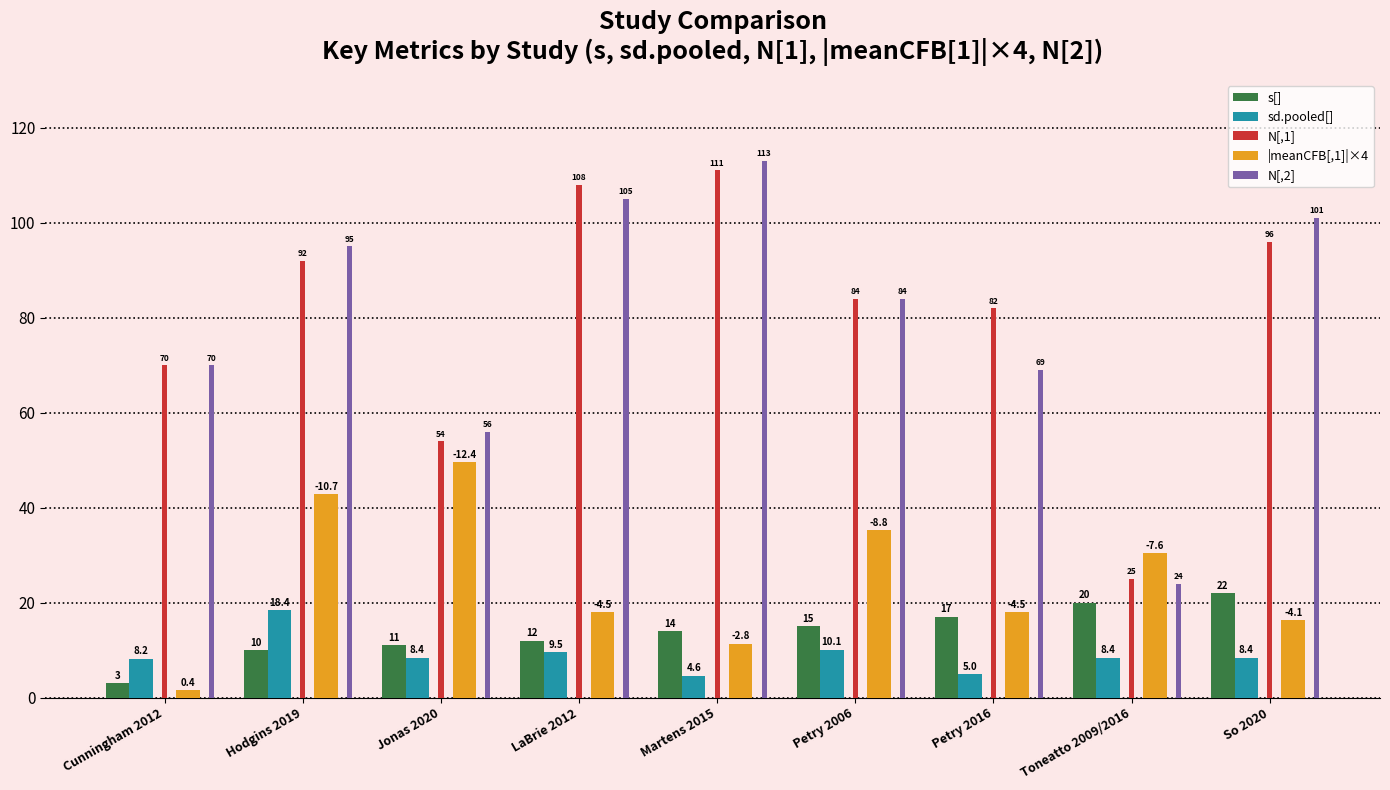

What is the value of the s[] bar at the 9th from the left?

22.0